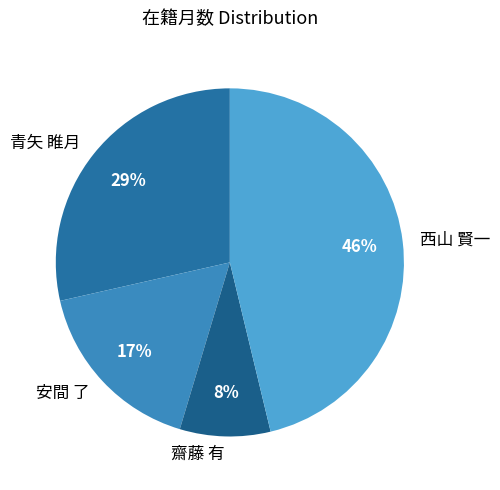

Count the number of slices in the pie.

4